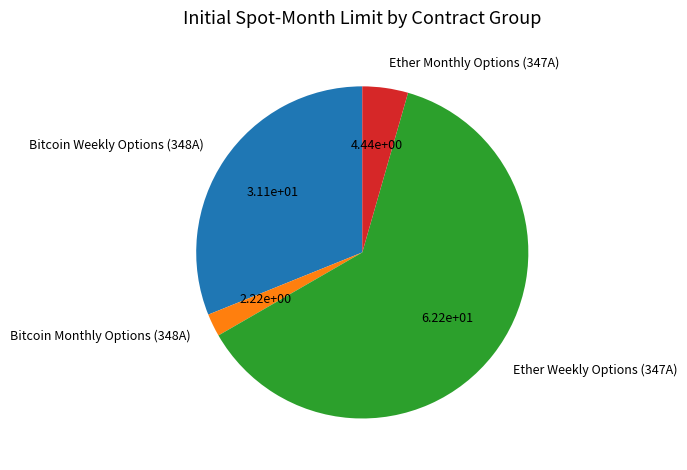

What is the smallest slice in the pie chart?

Bitcoin Monthly Options (348A)